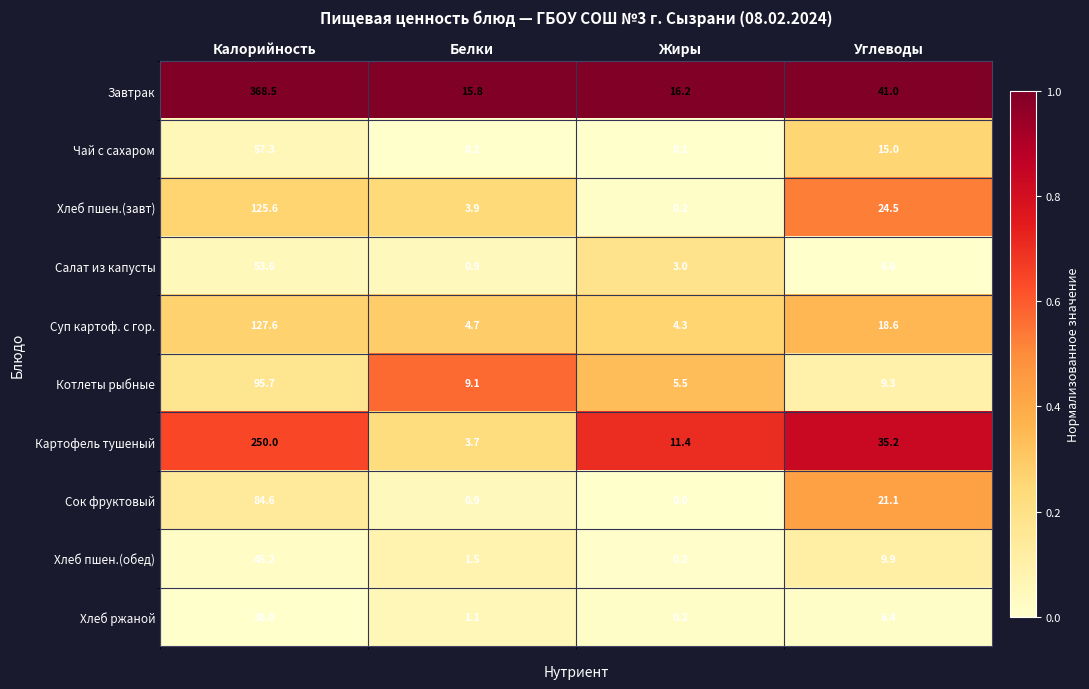

Which series has the largest total across all categories?

Завтрак